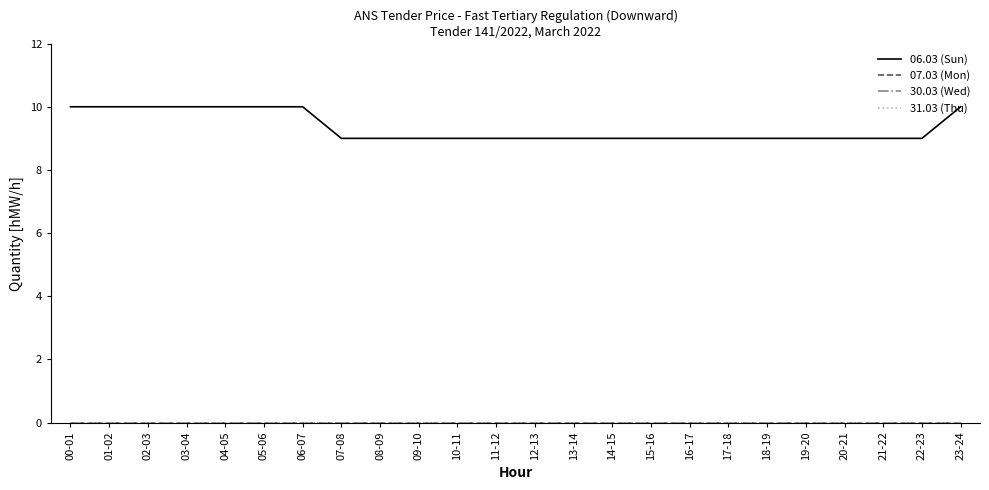

Does the chart have visible grid lines?

No